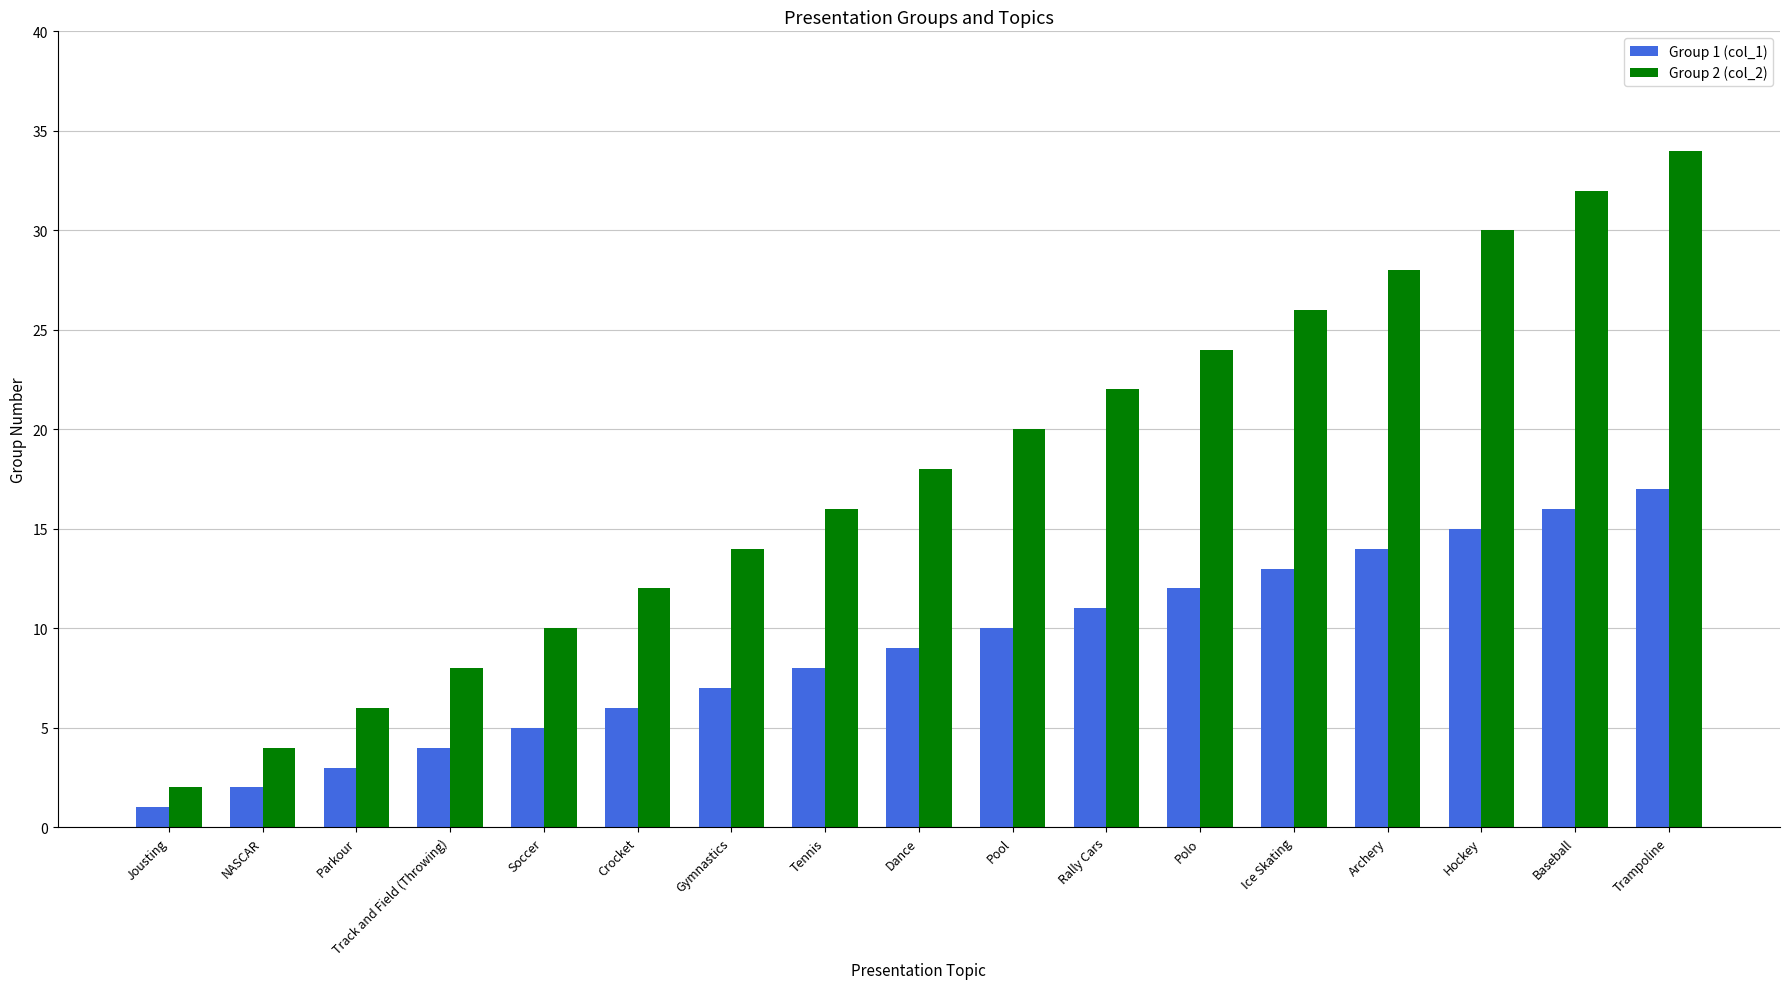

What position from the left is Tennis?

8